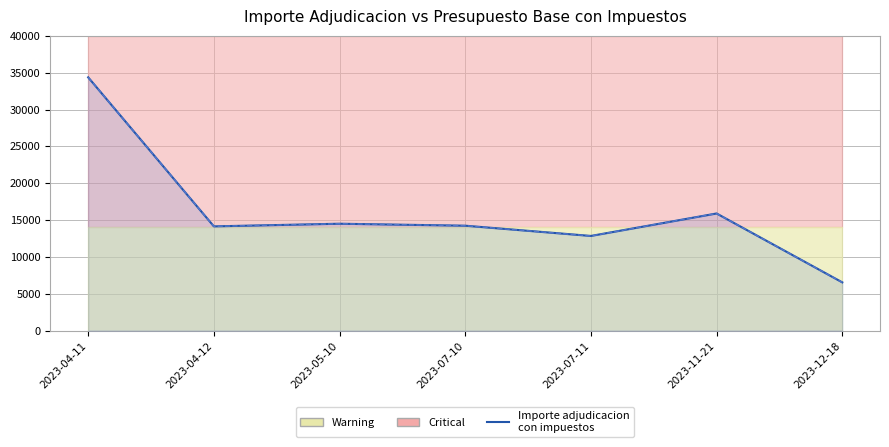

At which label does the data first exceed 14231?

2023-04-11